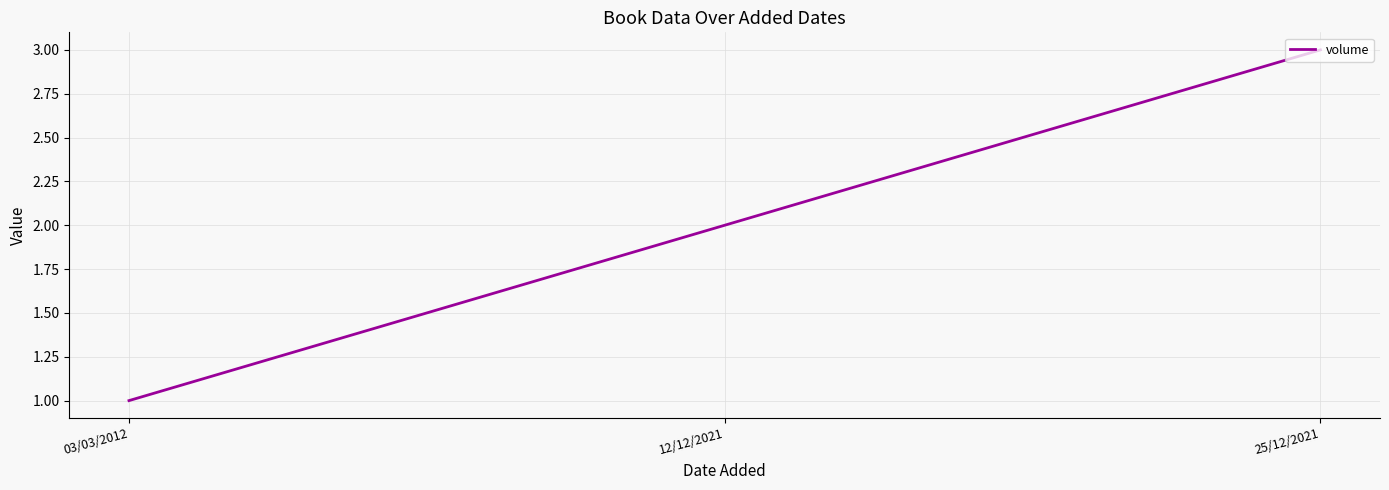

What is the change in value from 12/12/2021 to 25/12/2021?

+1